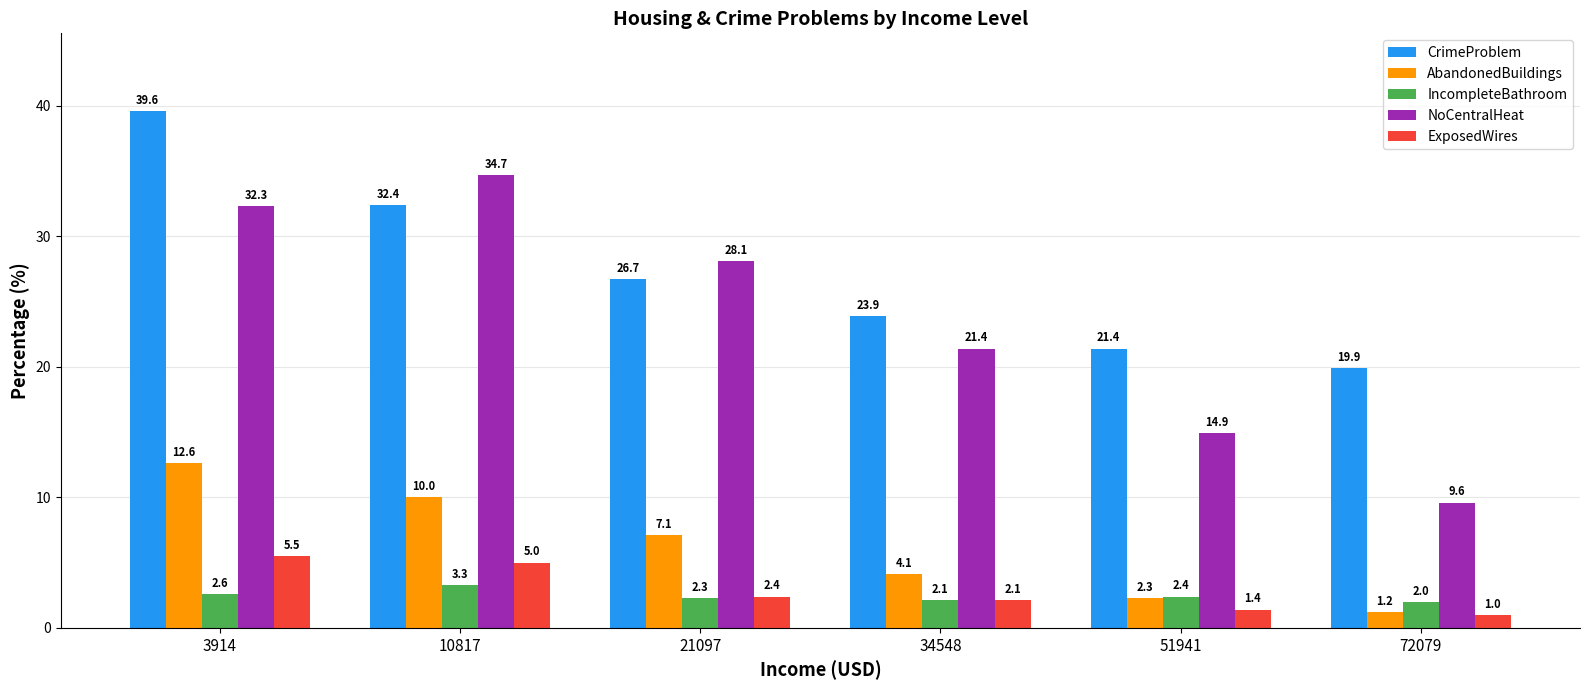

Are the bars horizontal?

No